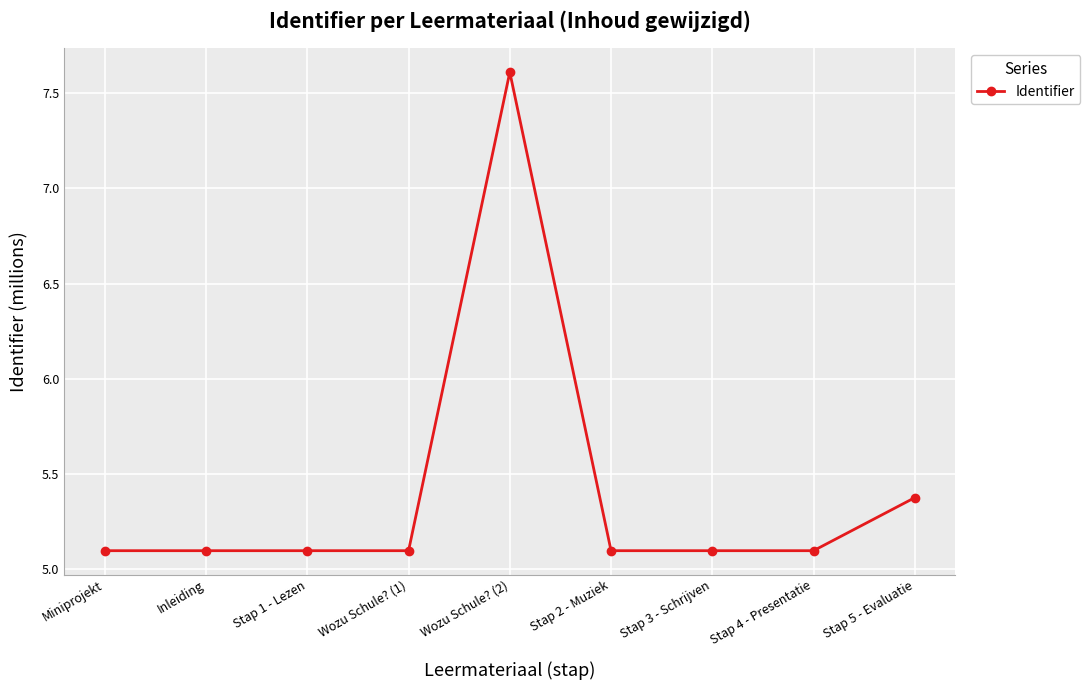

What is the difference between the maximum and minimum values?

2.5